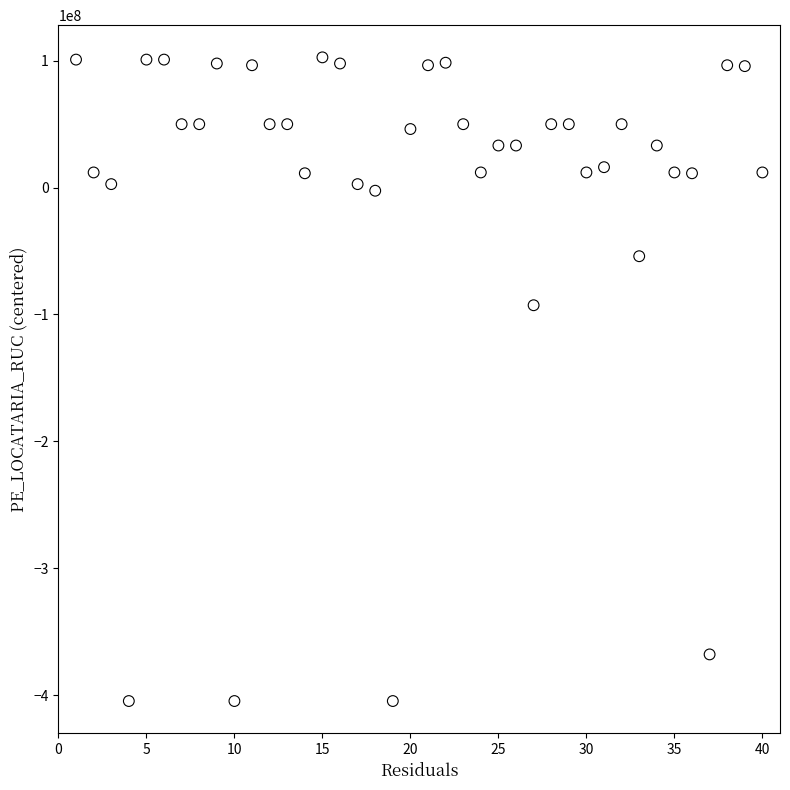

What Y value in the scatter plot is closest to -151033747?

-92758442.4